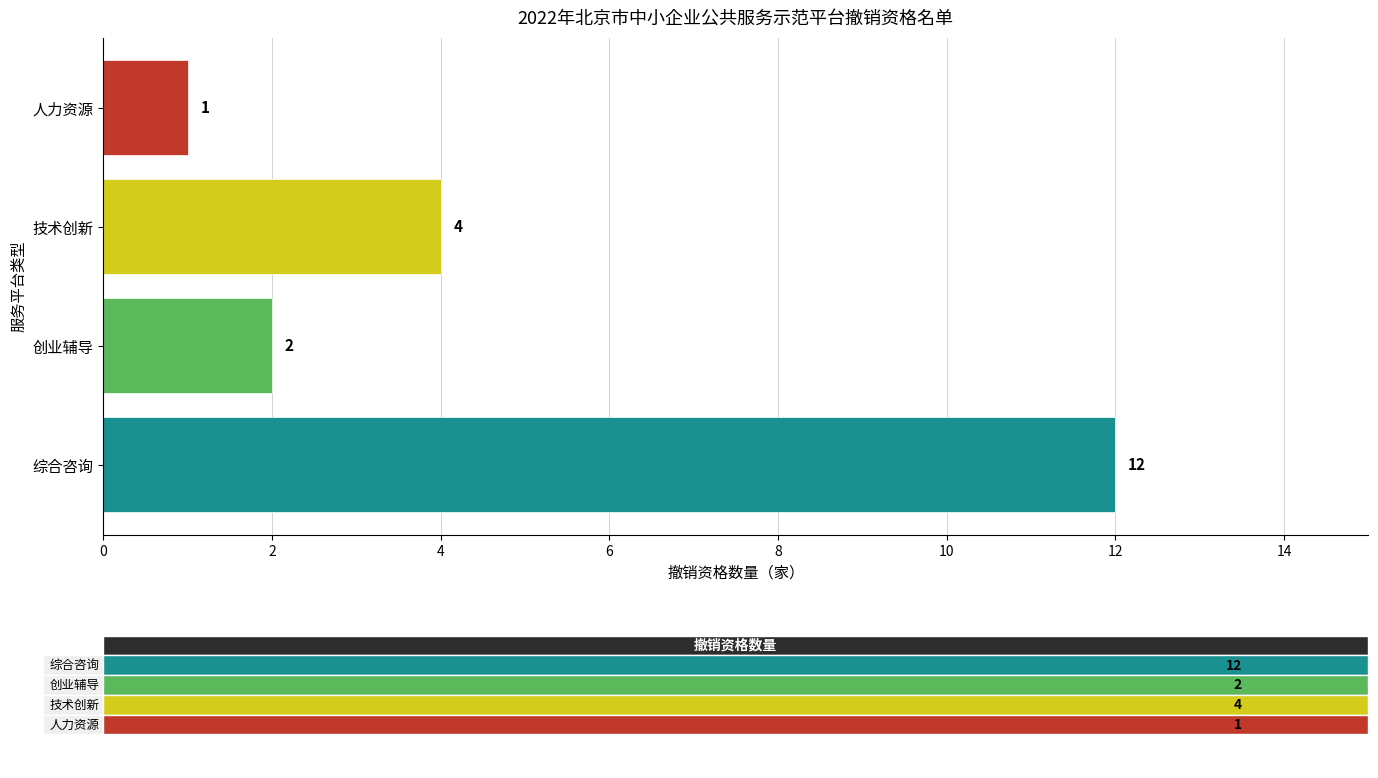

What is the maximum value shown in the chart?

12